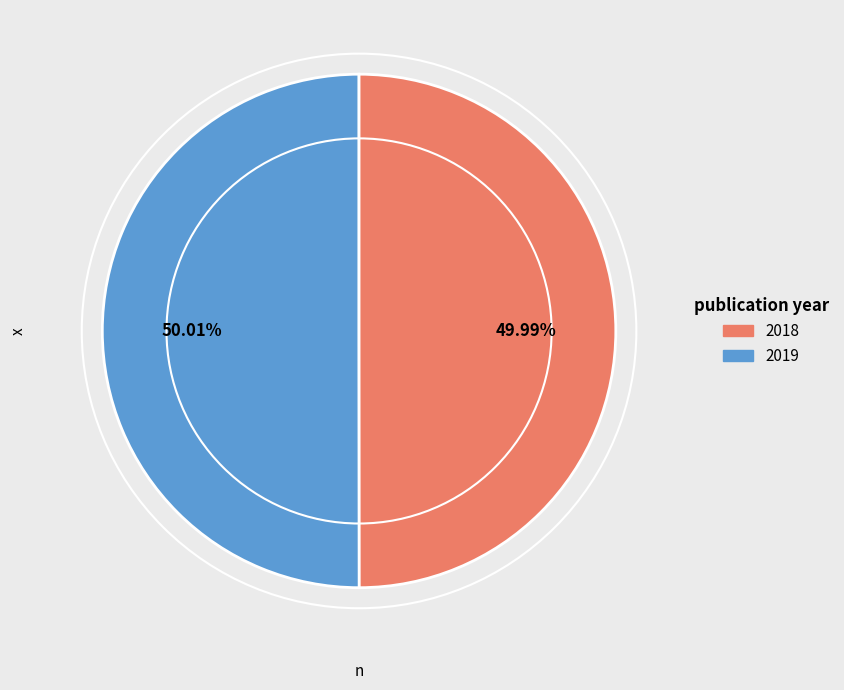

Is there any slice that represents more than half of the pie?

Yes